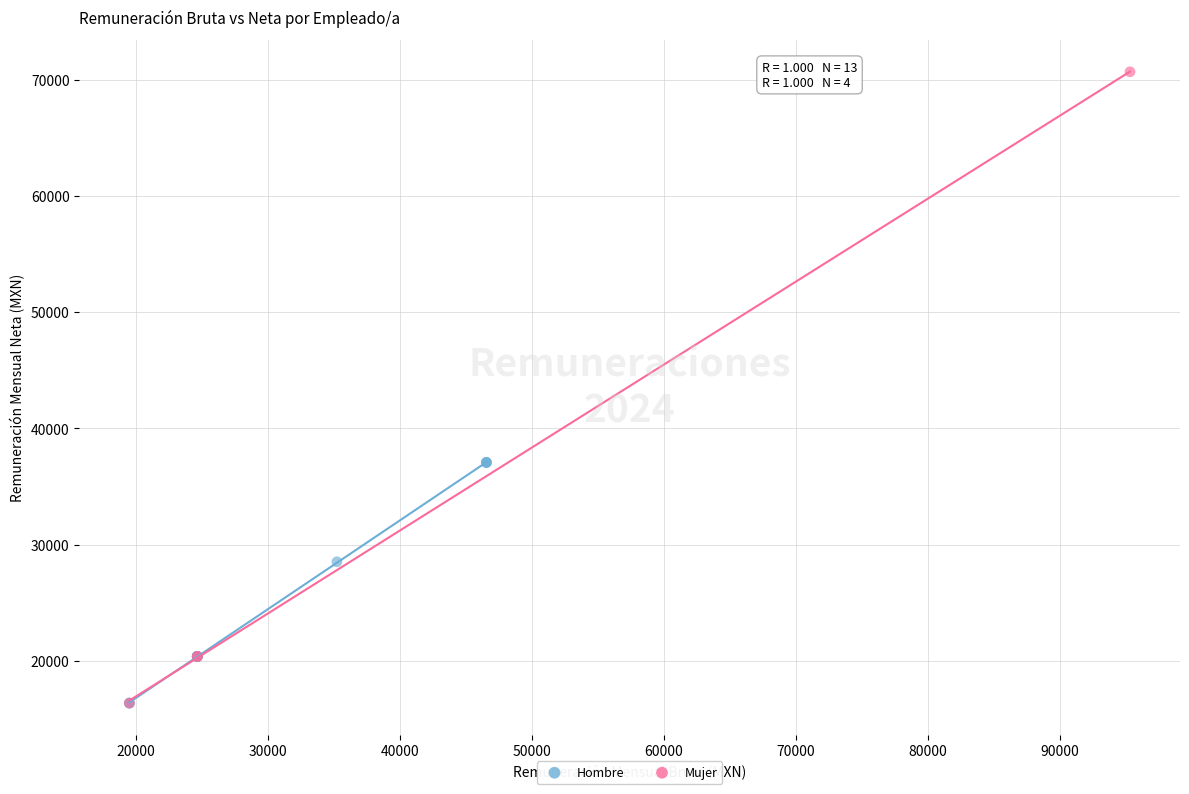

Which series has the largest Y range (max minus min)?

Mujer